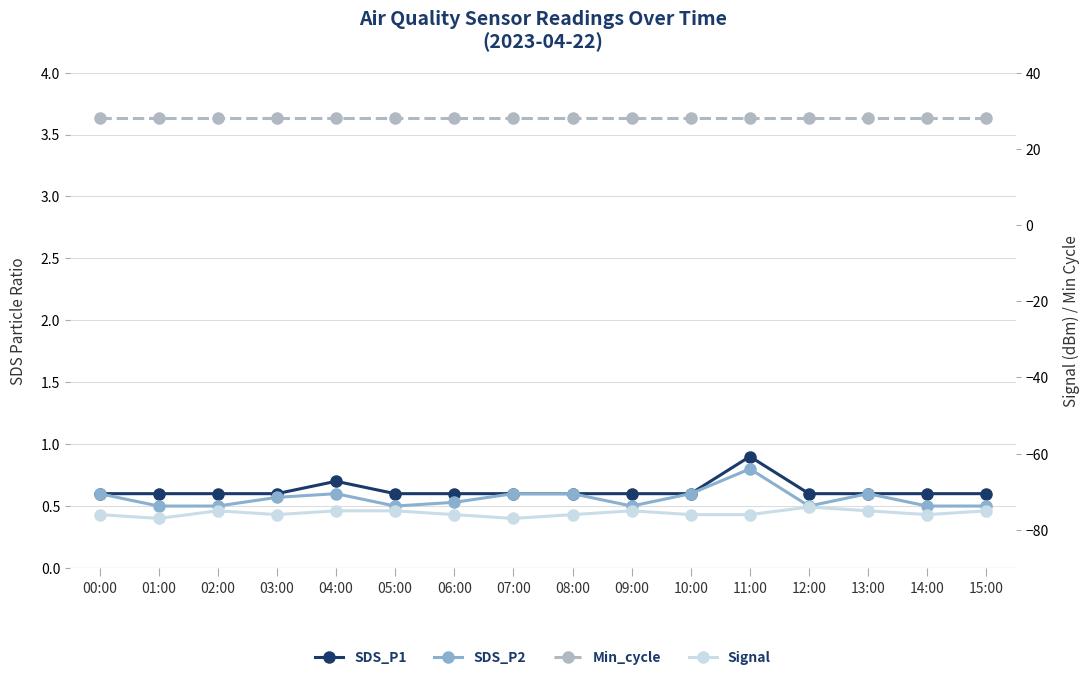

The SDS_P2 series shows 0.4 at 10:00. True or false?

False